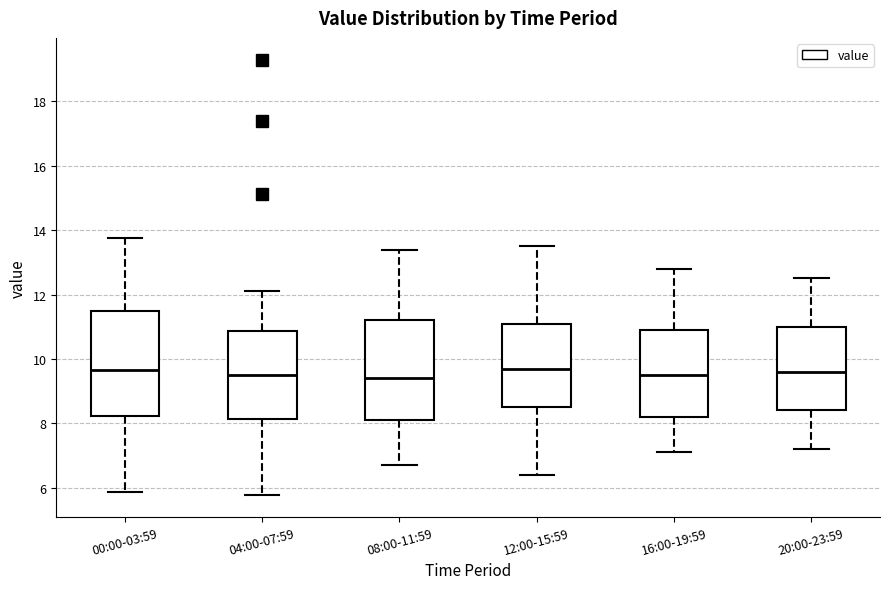

Where does the upper whisker of the box for 00:00-03:59 end on the y-axis? The values are not printed on the chart, so give them approximately, as read against the axis.

13.8